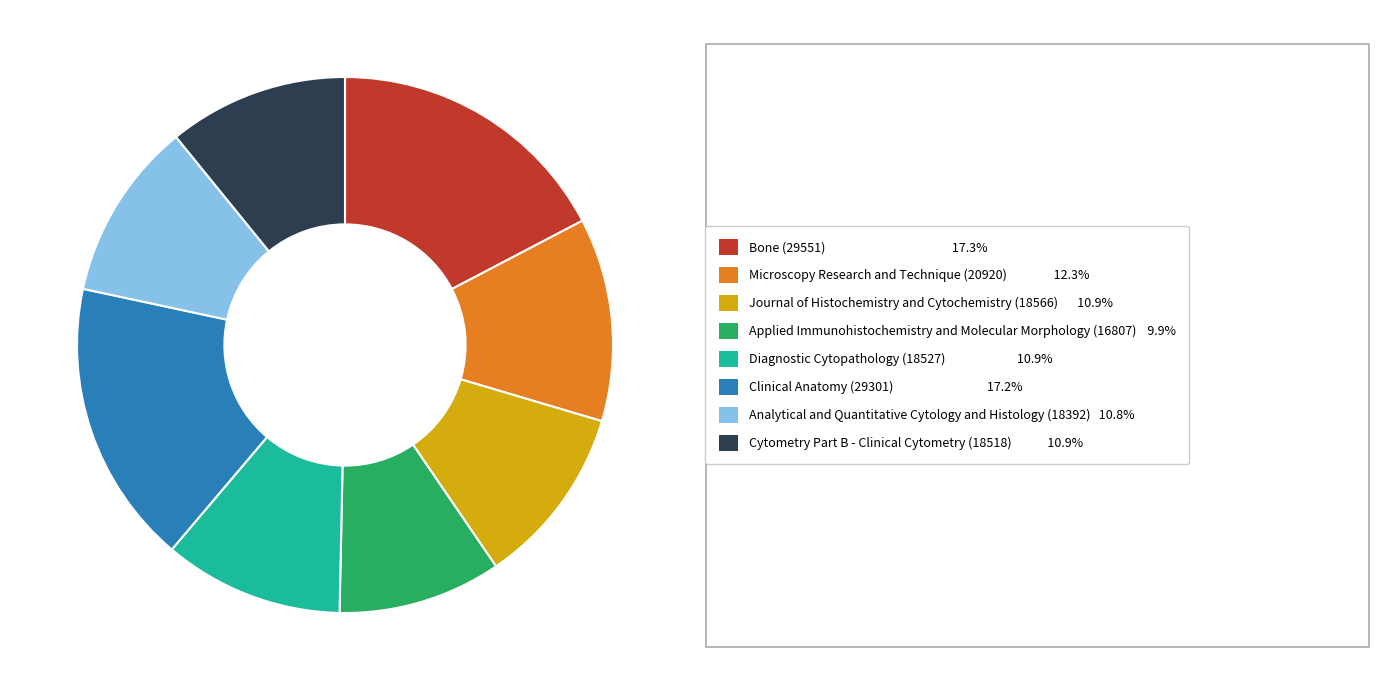

Does any single category account for the majority?

No